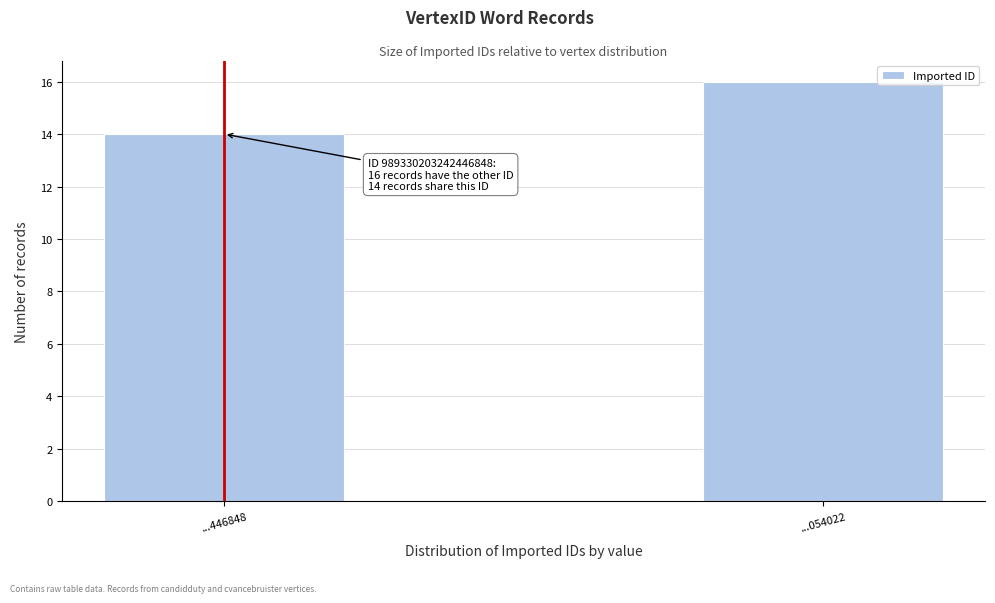

Reading left to right, transcribe all the data shown in this chart.

...446848=14	...054022=16